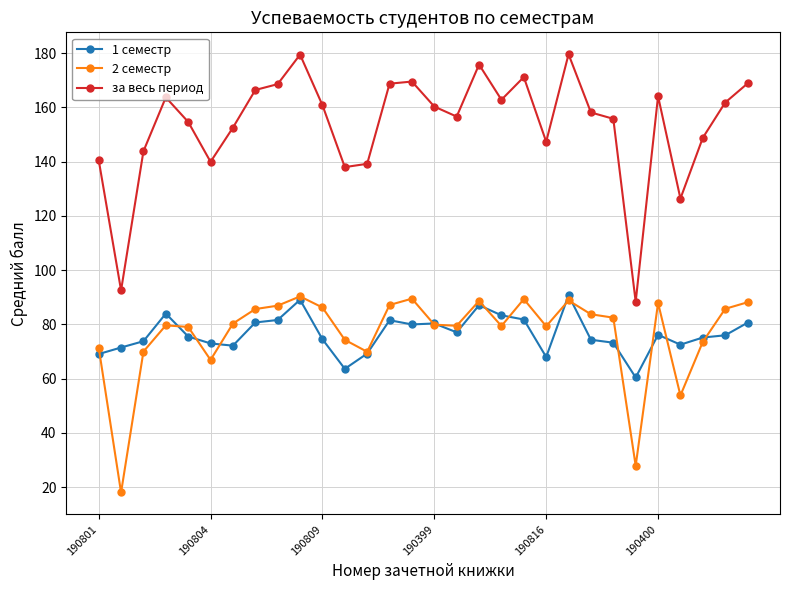

True or false: за весь период and 1 семестр intersect in this chart.

False